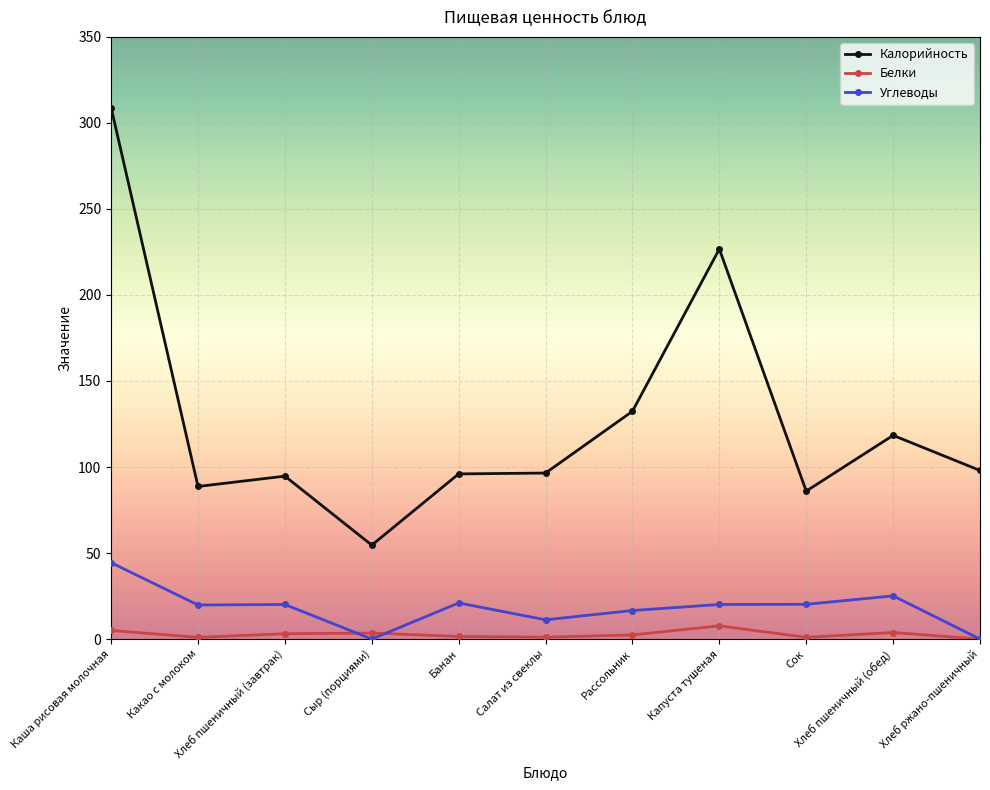

True or false: Белки has more than 1 interior local peaks.

True